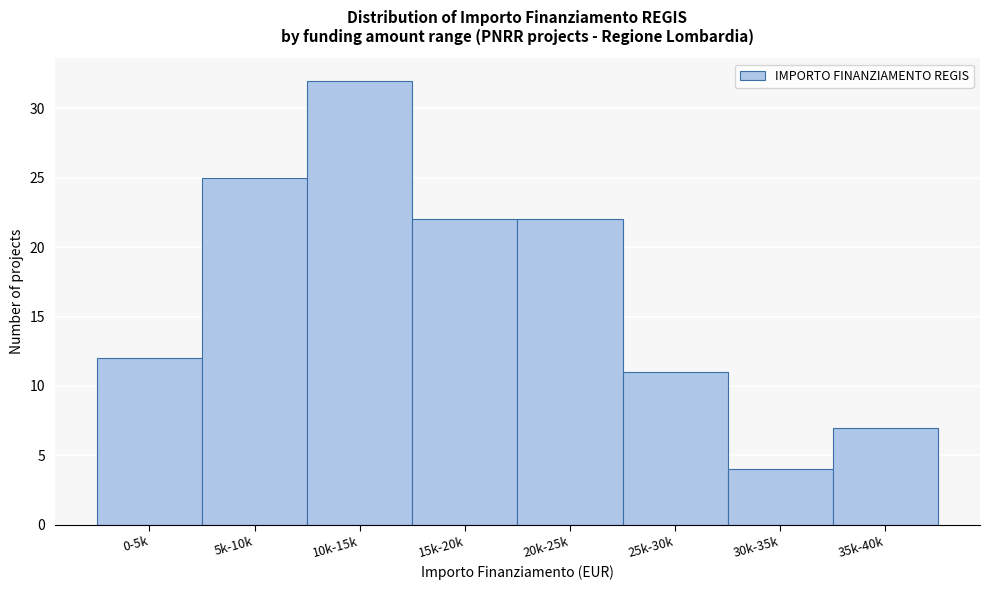

Reading right to left, what are all the values shown in this chart?

7	4	11	22	22	32	25	12